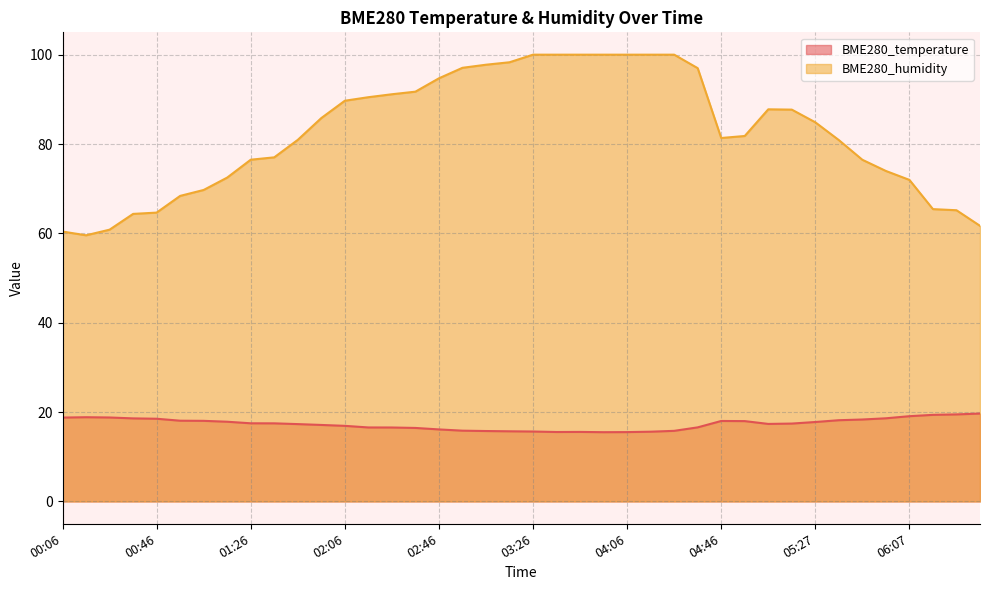

The value of BME280_humidity at 03:56 is 100.0. True or false?

True